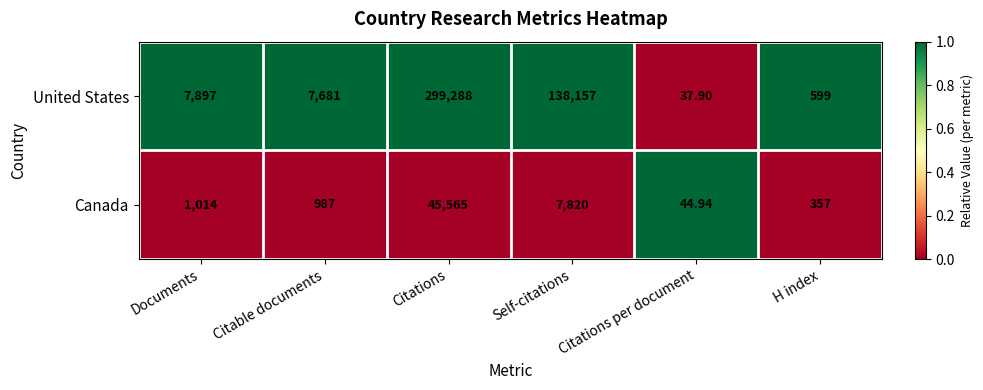

Which series has the largest total across all categories?

United States